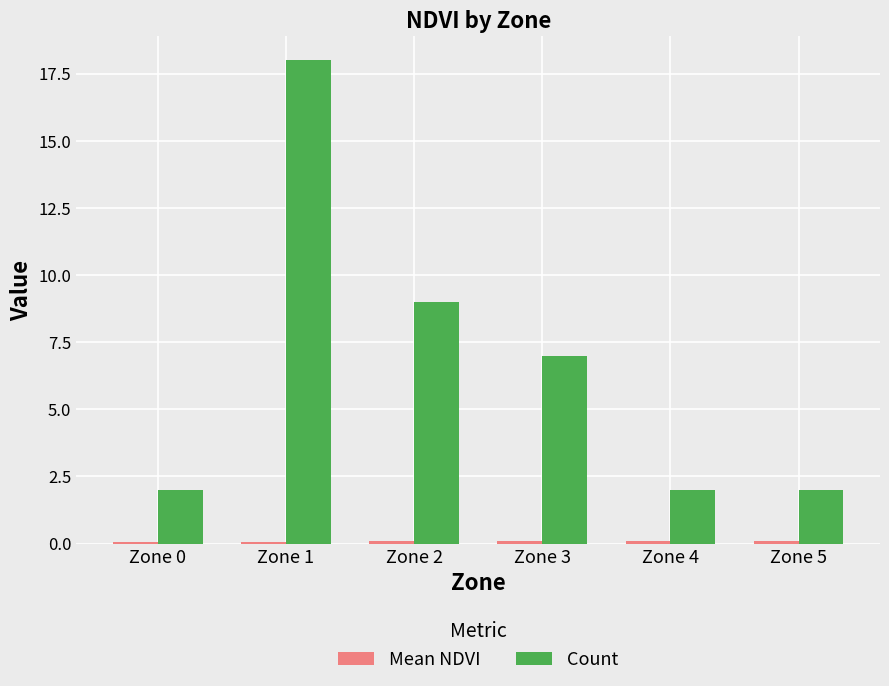

Which category has the highest value across all series?

Zone 1